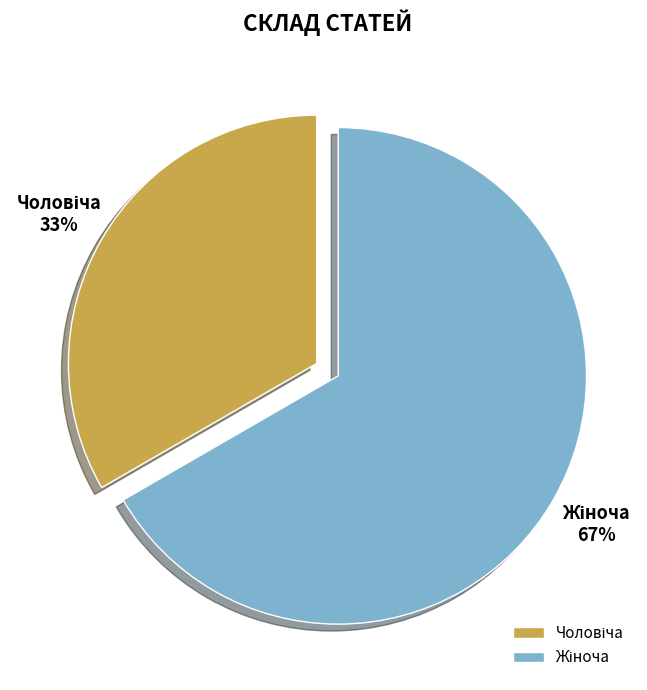

How many slices are in this pie chart?

2